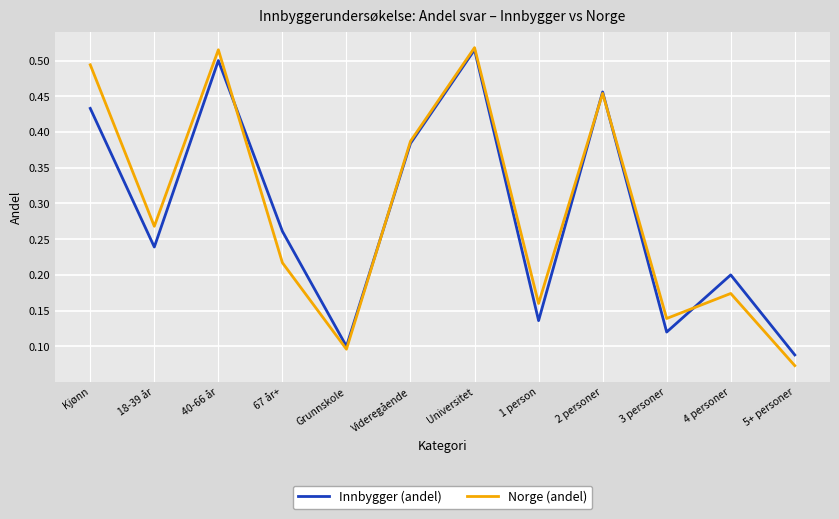

True or false: Norge (andel) has a value of 0.3 at 67 år+.

False